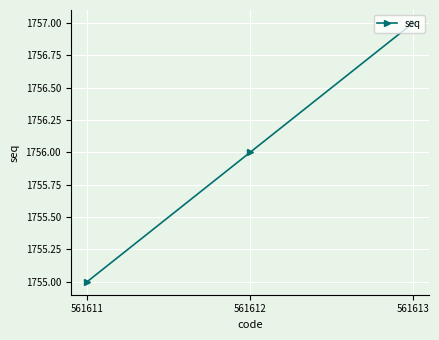

True or false: the data shows 1755 at 561611.

True